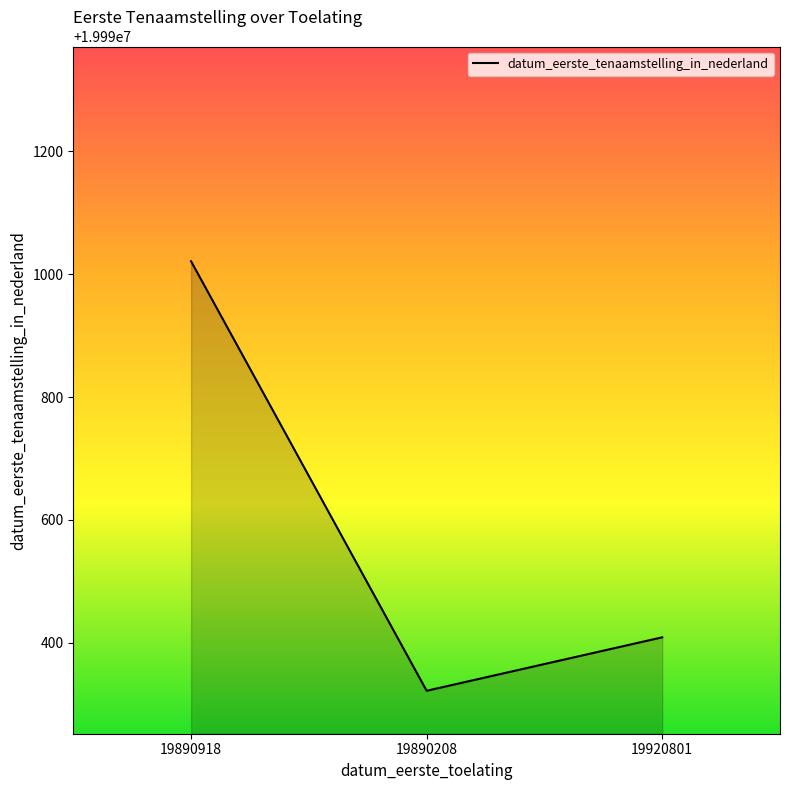

At which category does the chart reach its minimum across all series?

19890208